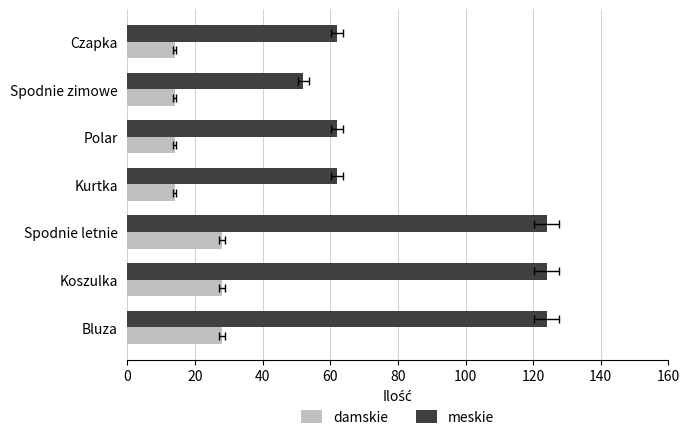

What is the sum of all damskie values?

140